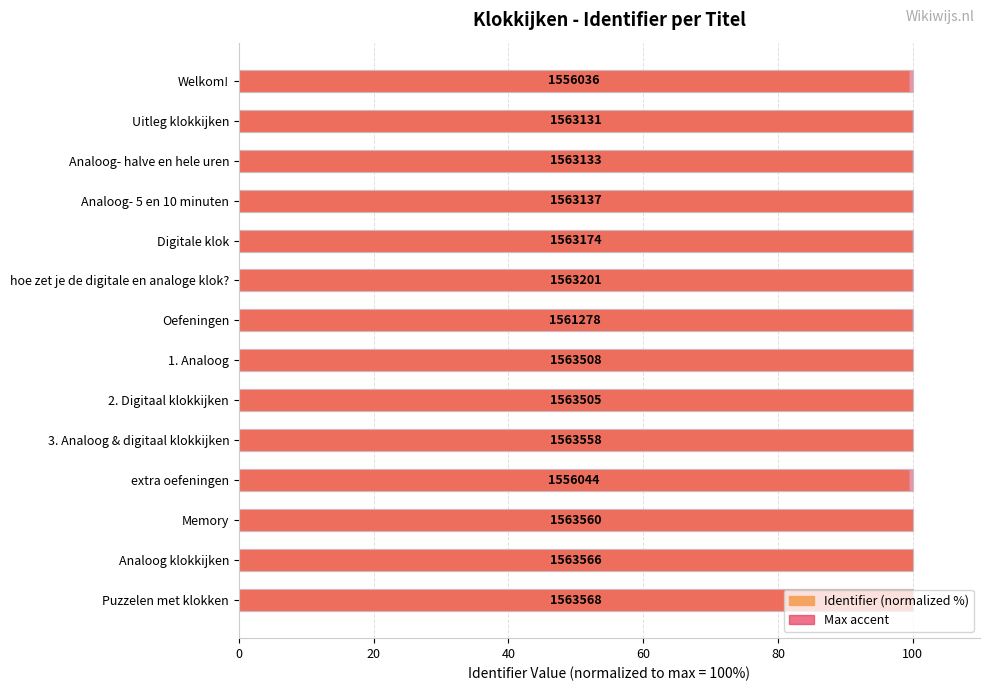

How many data points does each series have?

14